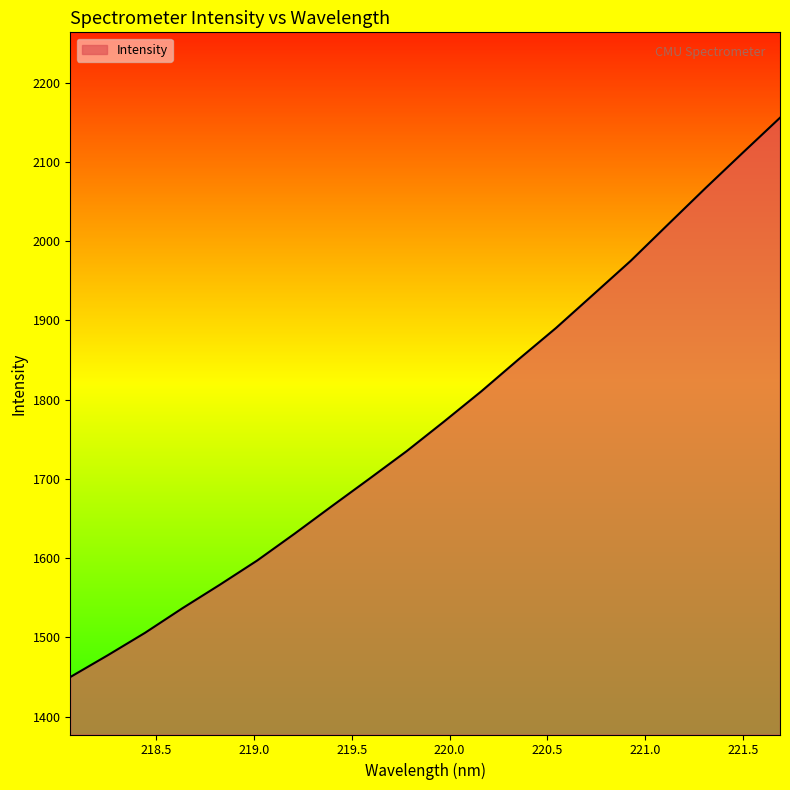

How many lines are shown in the chart?

1